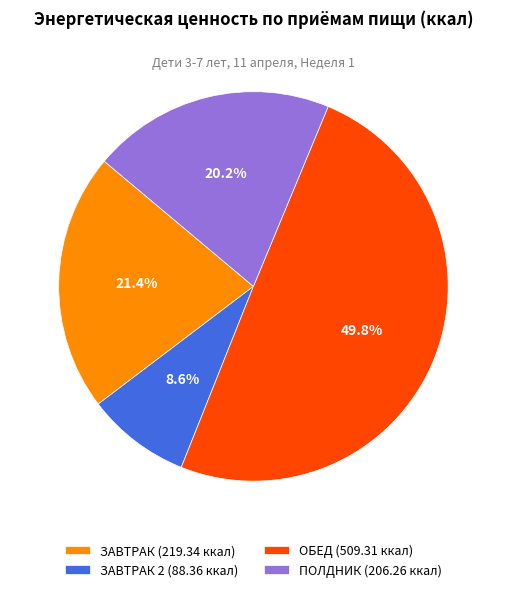

Does ЗАВТРАК 2 (88.36 ккал) account for over 50% of the chart?

No